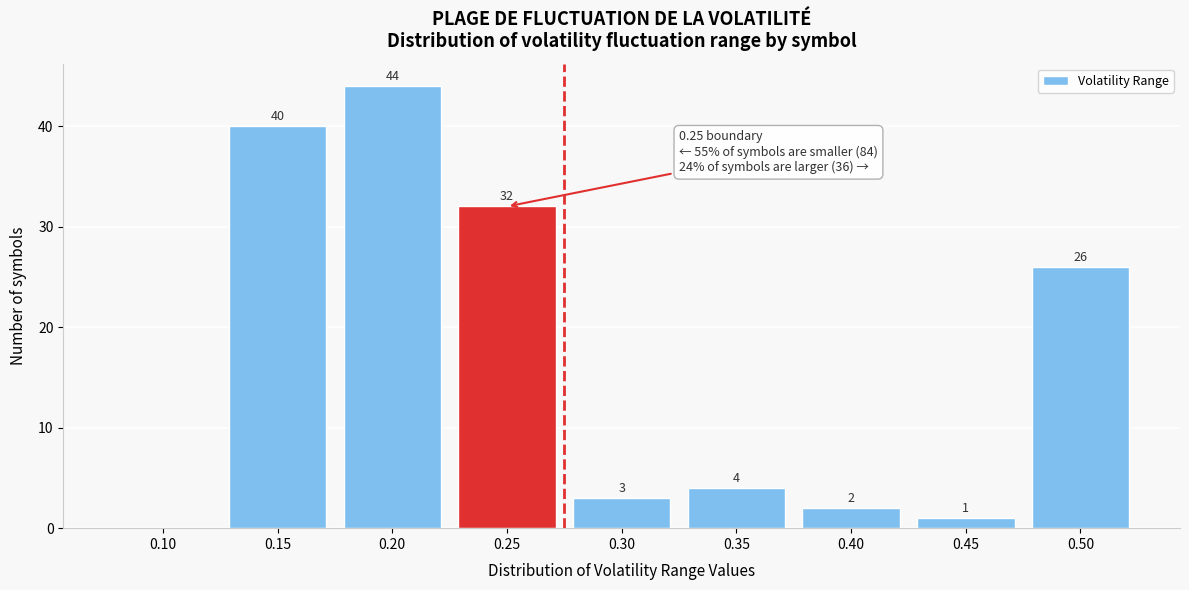

Reading left to right, what are all the values shown in this chart?

0.10=0	0.15=40	0.20=44	0.25=32	0.30=3	0.35=4	0.40=2	0.45=1	0.50=26